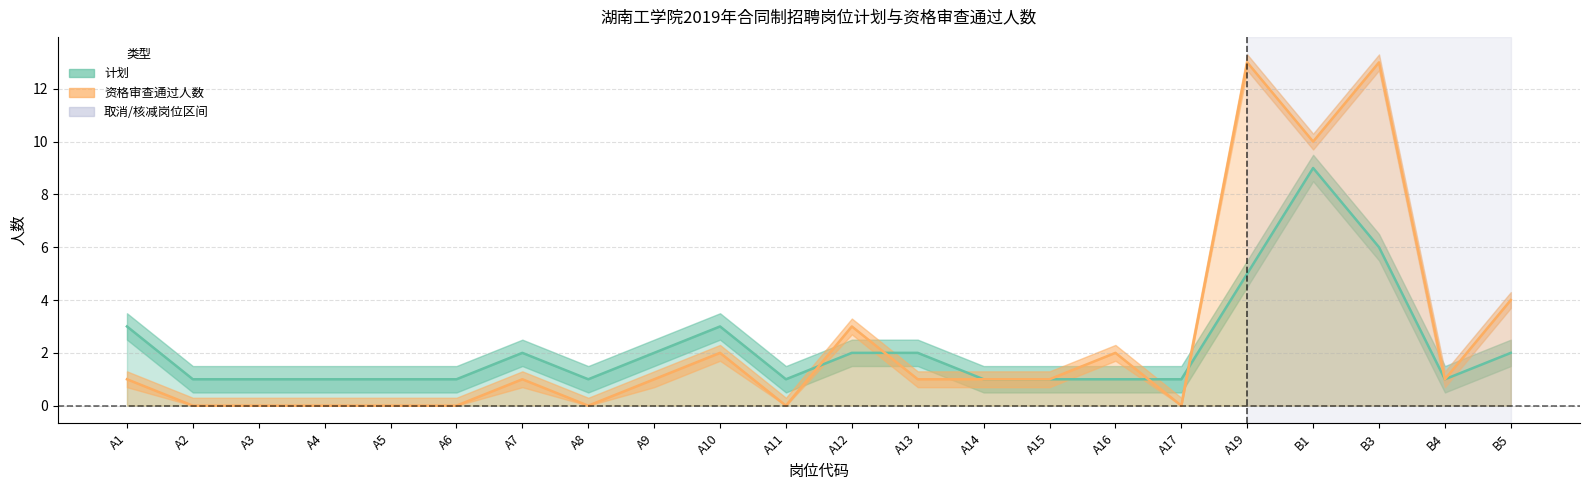

How many intersections are there between 资格审查通过人数 and 计划?

4